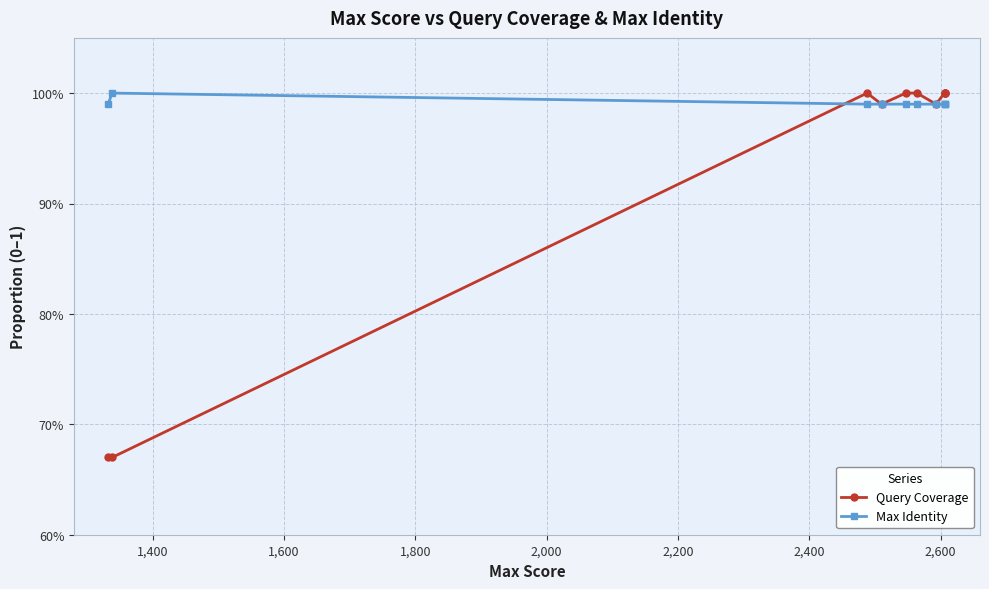

True or false: Max Identity and Query Coverage cross at least once.

True